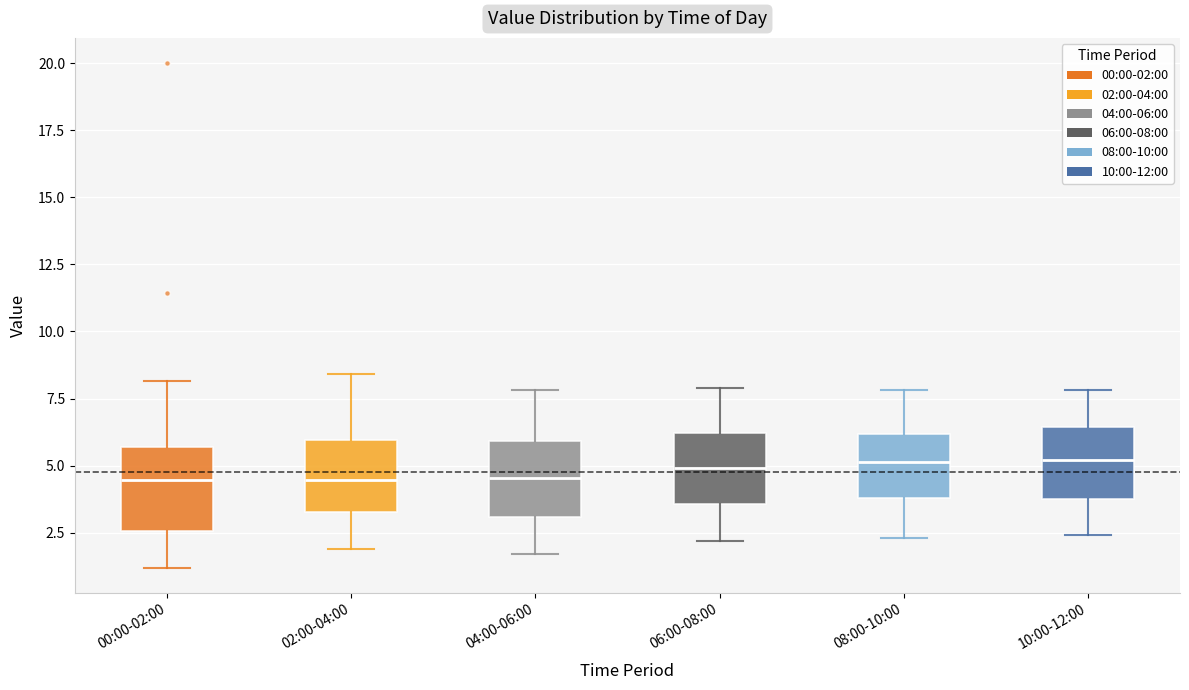

Where does the lower whisker of the box for 04:00-06:00 end on the y-axis? The values are not printed on the chart, so give them approximately, as read against the axis.

1.5